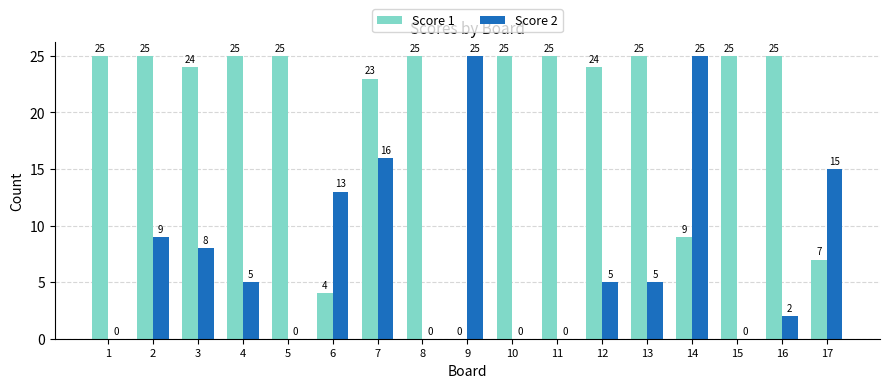

What is the sum of all Score 2 values?

128